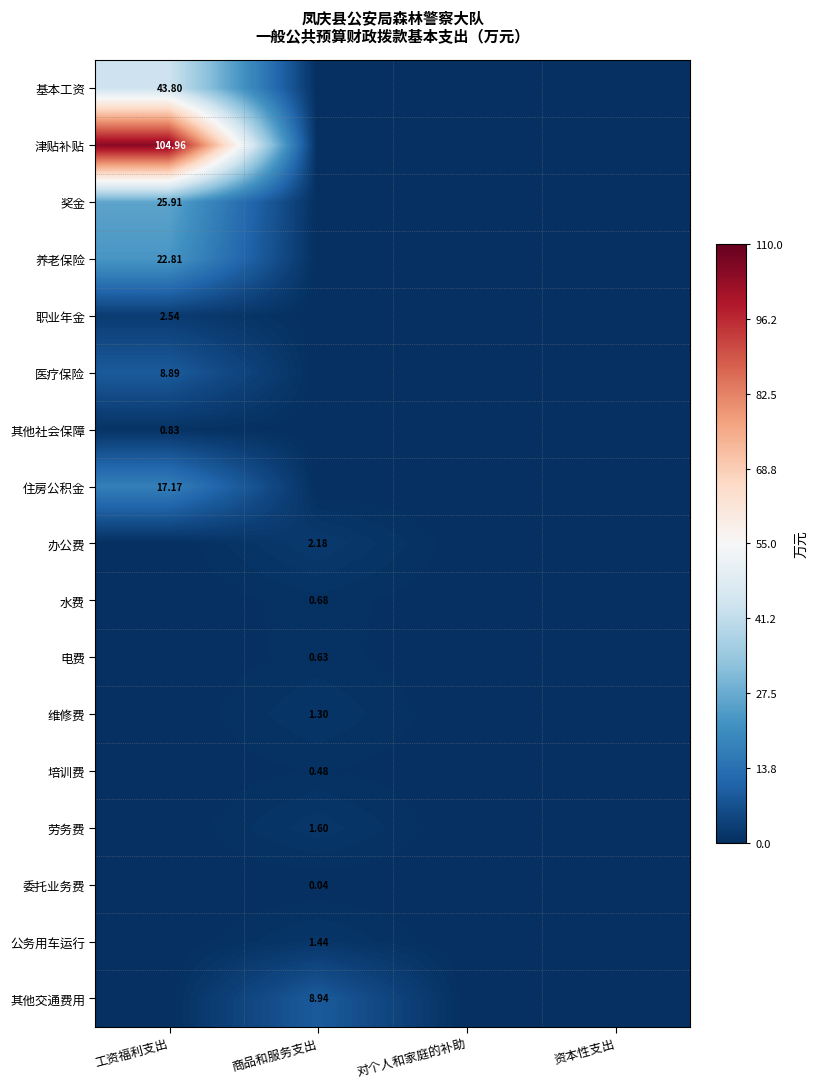

The value of 电费 at 工资福利支出 is -0.4. True or false?

False